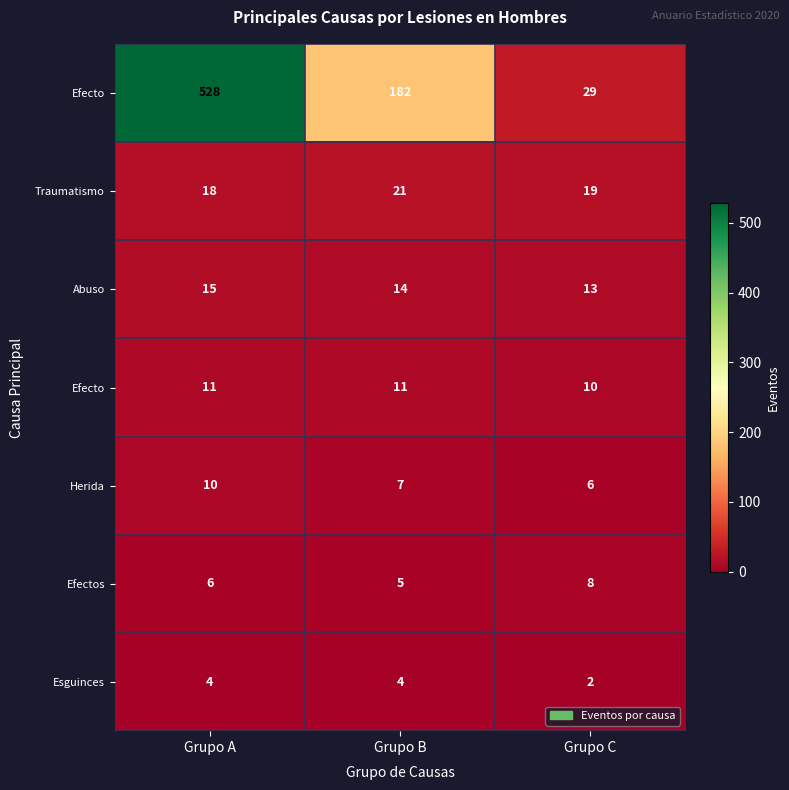

Count the number of categories in the chart.

3